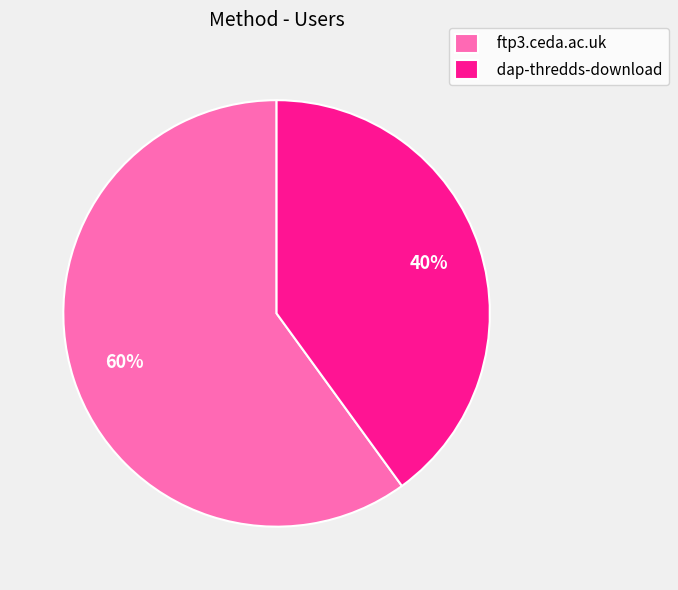

Rank the categories by value from highest to lowest.

ftp3.ceda.ac.uk, dap-thredds-download